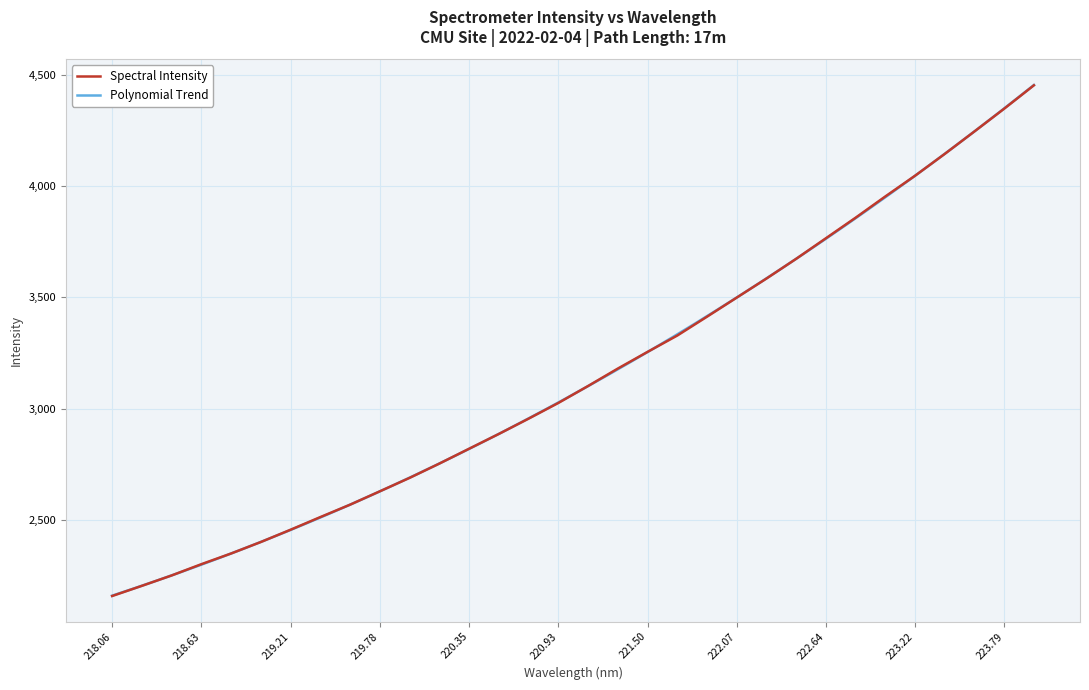

What is the greatest value displayed?

4452.1